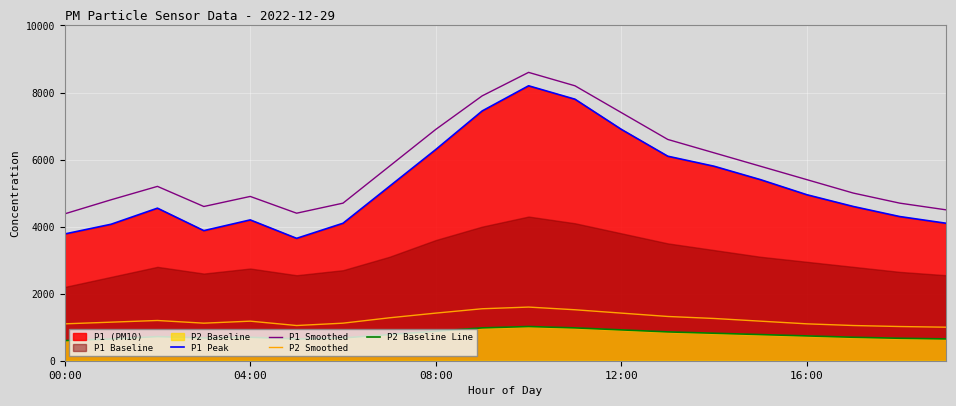

Count the number of categories in the chart.

20